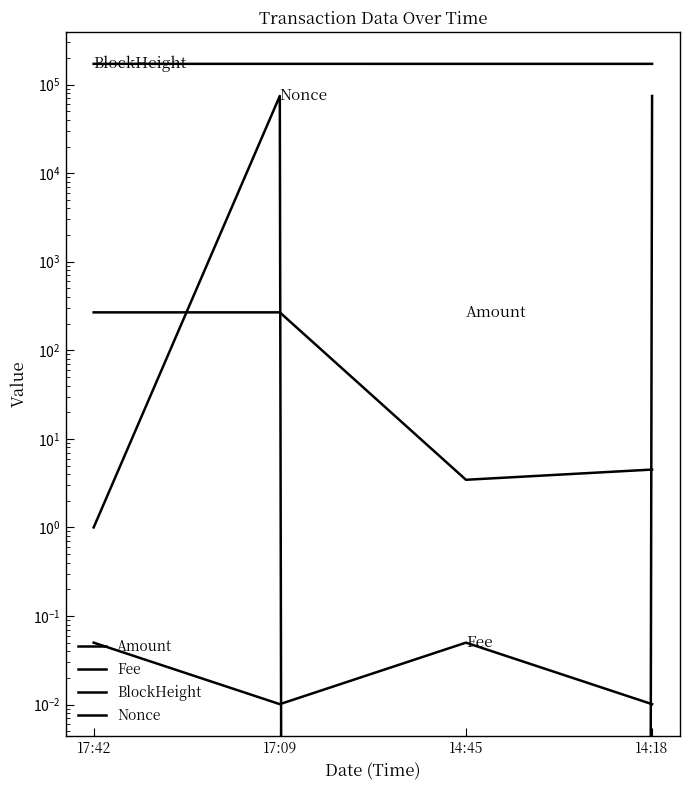

What is the highest value of the BlockHeight series?

171528.0